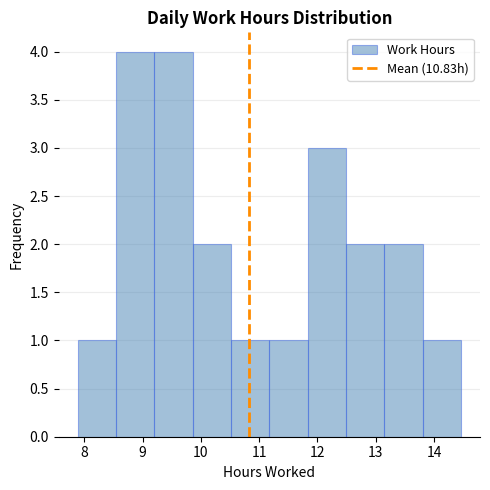

How tall is the bar that spans 11.8 to 12.5 on the x-axis? Neither the bar edges nor the heights are printed on the chart, so give them approximately, as read against the axes.

3